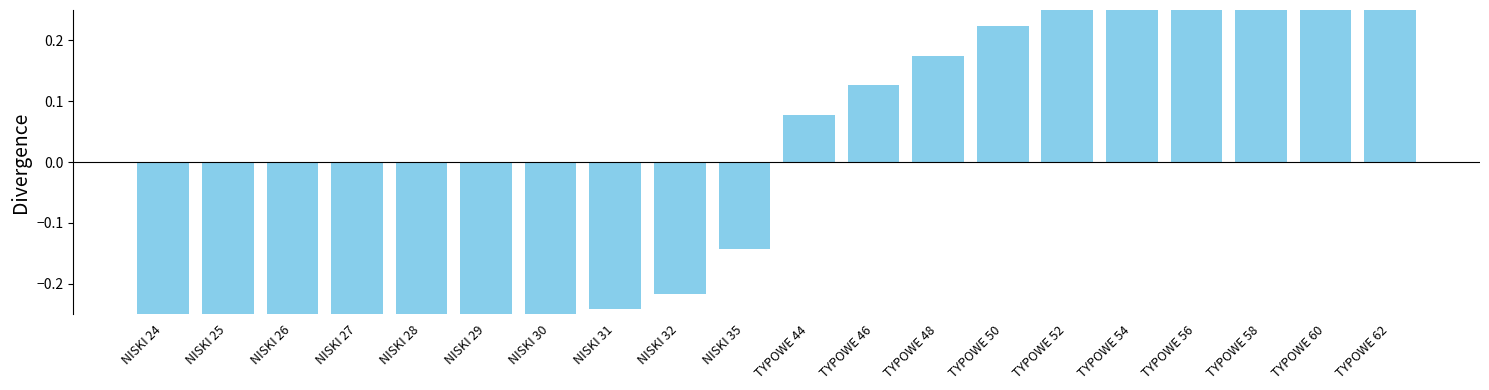

What is the difference between the second highest and second lowest values?

0.9